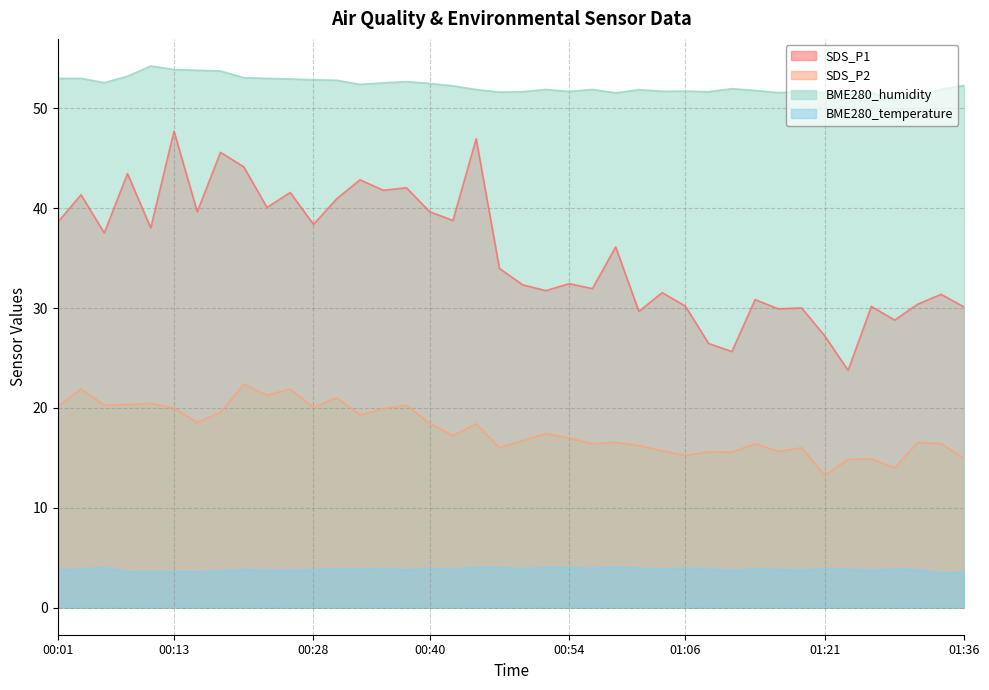

At which label does BME280_humidity first exceed 51?

00:01